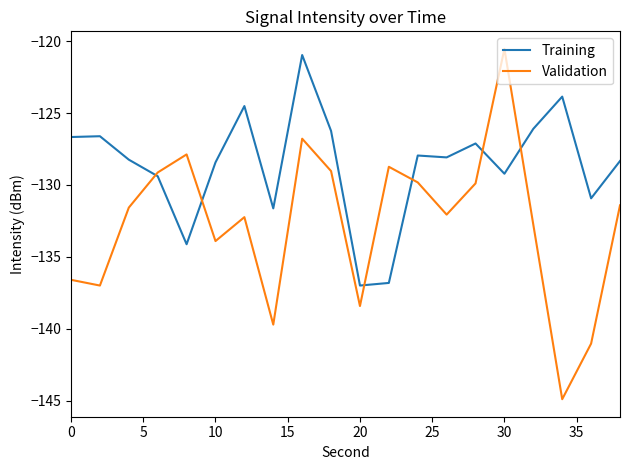

Which series has the largest range (max minus min)?

Validation